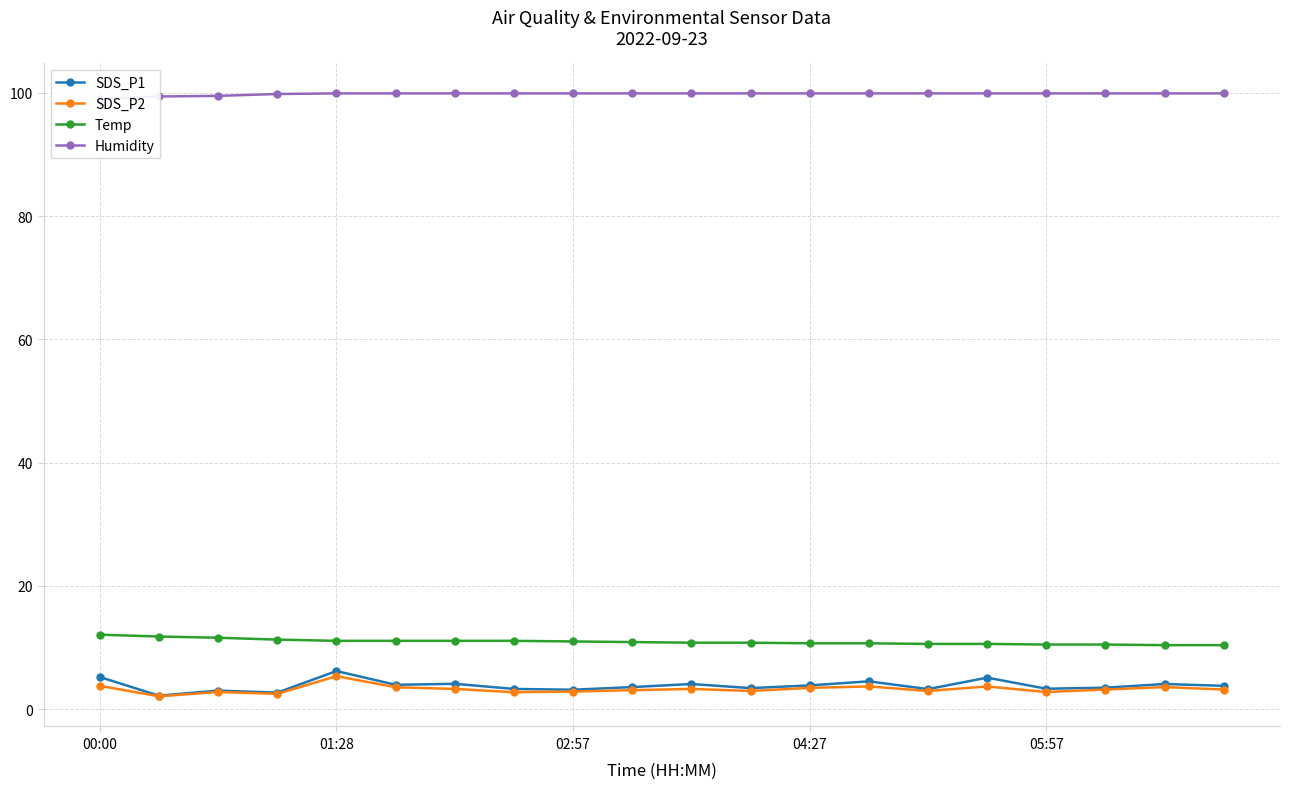

Reading left to right, transcribe all the data shown in this chart.

SDS_P1: 5.2	2.2	3.0	2.7	6.2	4.0	4.1	3.3	3.2	3.6	4.1	3.4	3.9	4.5	3.3	5.1	3.3	3.5	4.1	3.8
SDS_P2: 3.8	2.1	2.8	2.5	5.4	3.6	3.3	2.8	2.9	3.1	3.3	3.0	3.5	3.7	3.0	3.7	2.8	3.2	3.6	3.2
Temp: 12.1	11.8	11.6	11.3	11.1	11.1	11.1	11.1	11.0	10.9	10.8	10.8	10.7	10.7	10.6	10.6	10.5	10.5	10.4	10.4
Humidity: 99.0	99.4	99.5	99.8	99.9	99.9	99.9	99.9	99.9	99.9	99.9	99.9	99.9	99.9	99.9	99.9	99.9	99.9	99.9	99.9